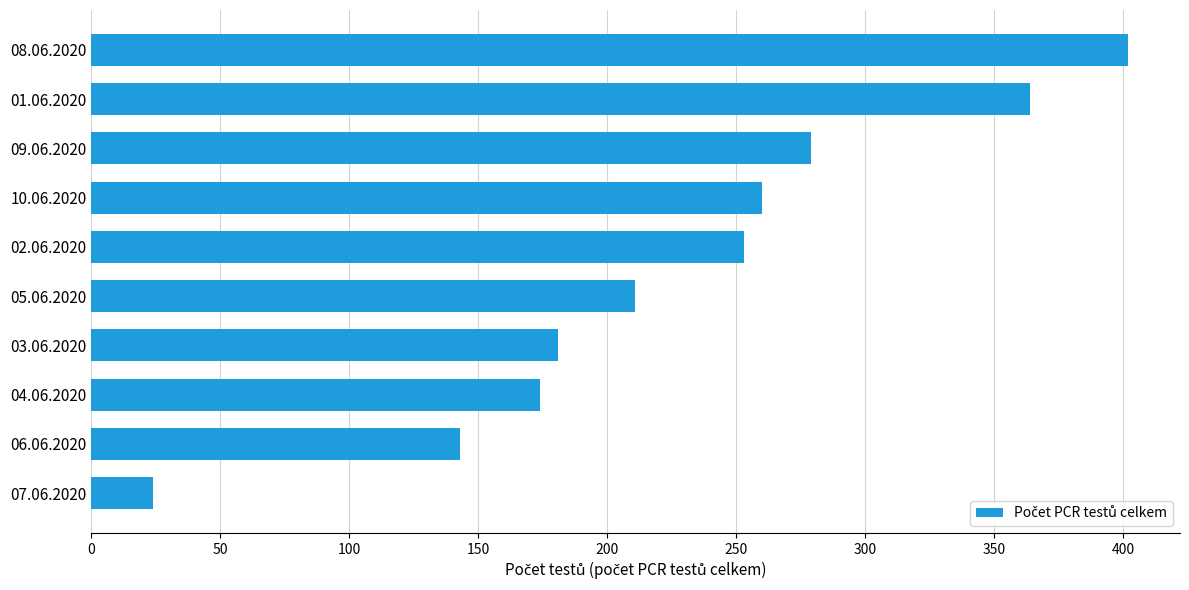

Reading top to bottom, transcribe all the data shown in this chart.

402	364	279	260	253	211	181	174	143	24